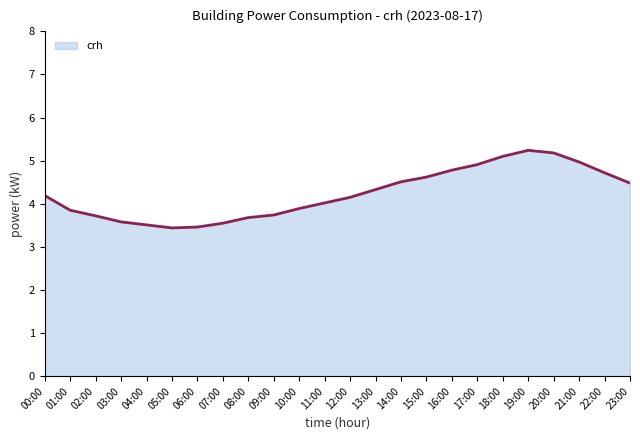

What is the greatest value displayed?

5.2